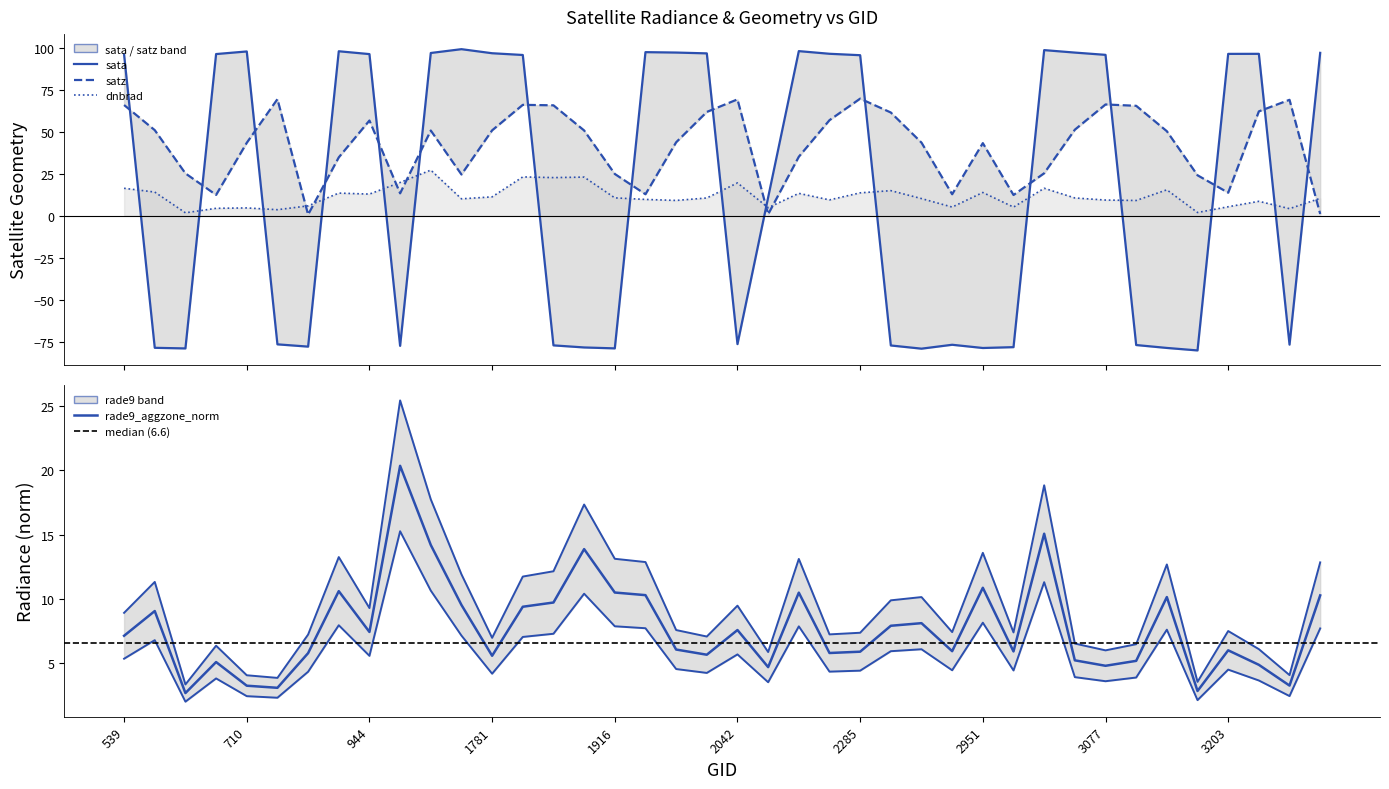

After their last crossing, which series has the higher values: satz or dnbrad?

dnbrad